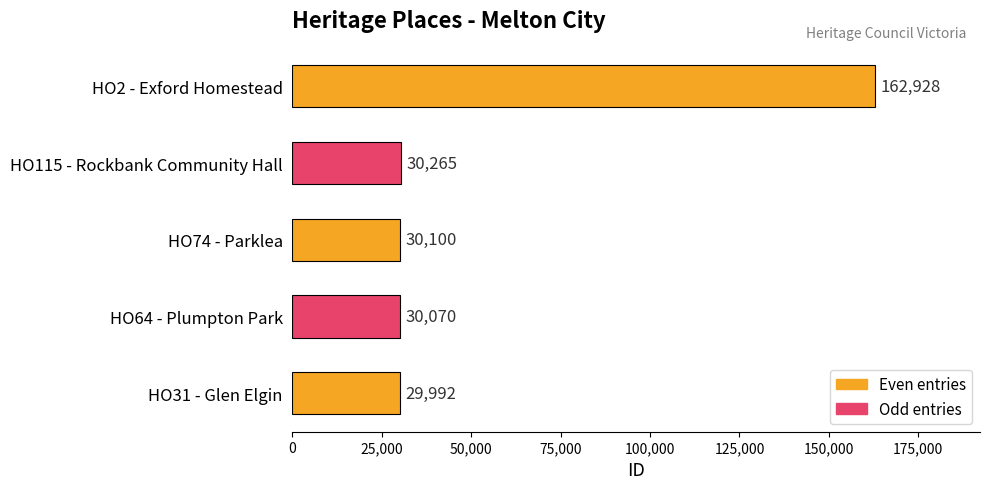

Rank the categories by value from lowest to highest.

HO31 - Glen Elgin, HO64 - Plumpton Park, HO74 - Parklea, HO115 - Rockbank Community Hall, HO2 - Exford Homestead